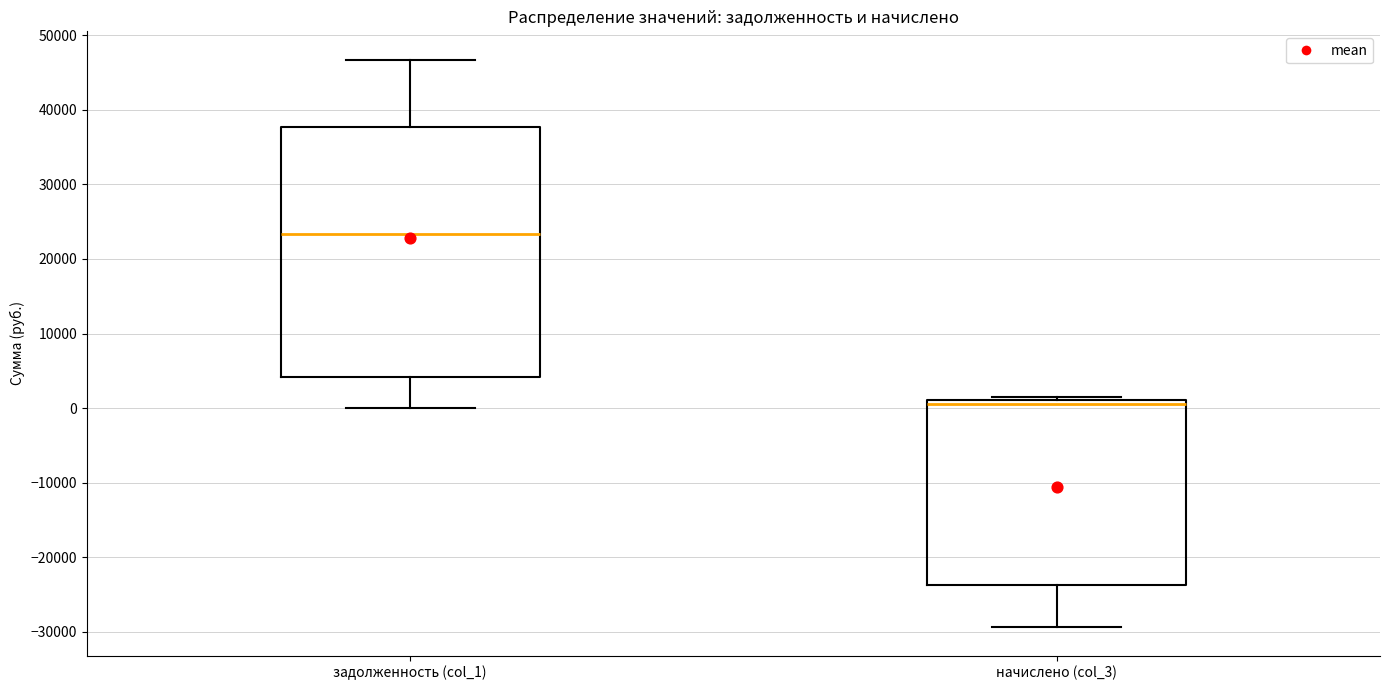

Which box has the lowest median line?

начислено (col_3)